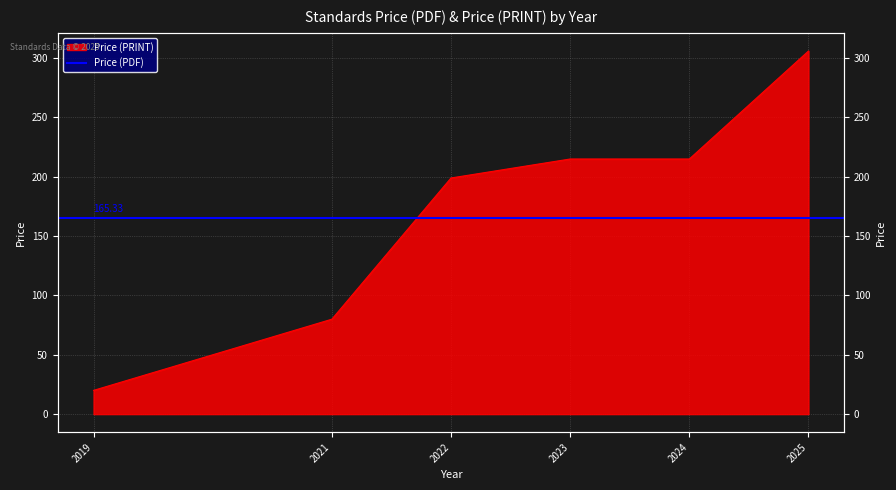

Reading left to right, transcribe all the data shown in this chart.

2019=20	2021=80	2022=199	2023=215	2024=215	2025=306